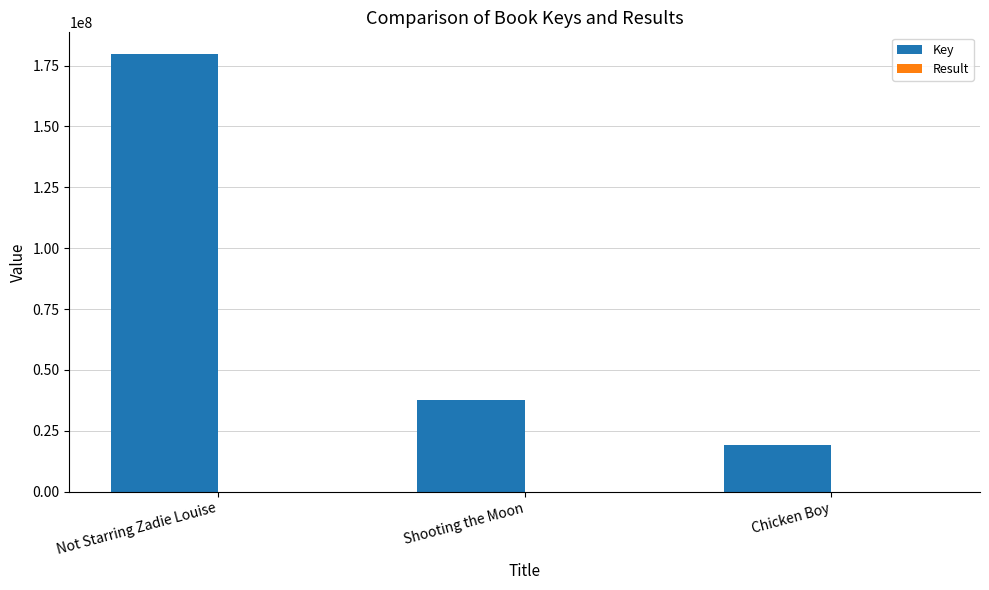

Which series changed the most between Not Starring Zadie Louise and Shooting the Moon?

Key